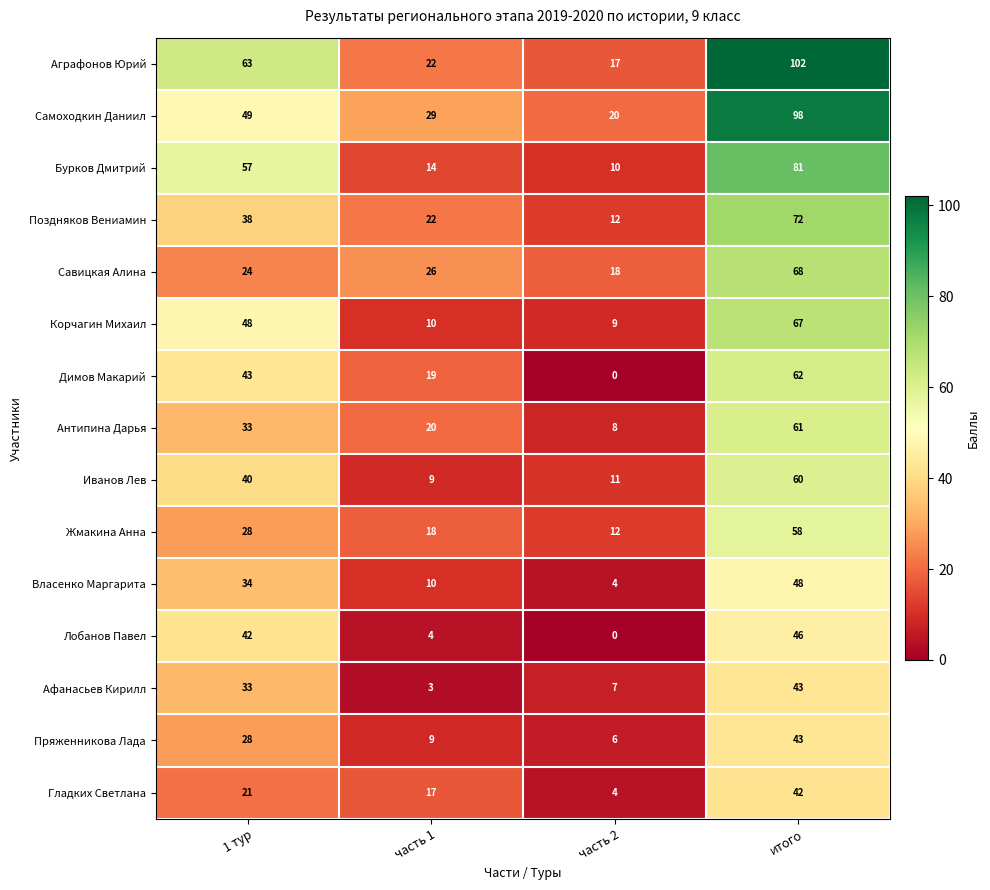

Between часть 2 and итого, which series saw the biggest shift?

Аграфонов Юрий